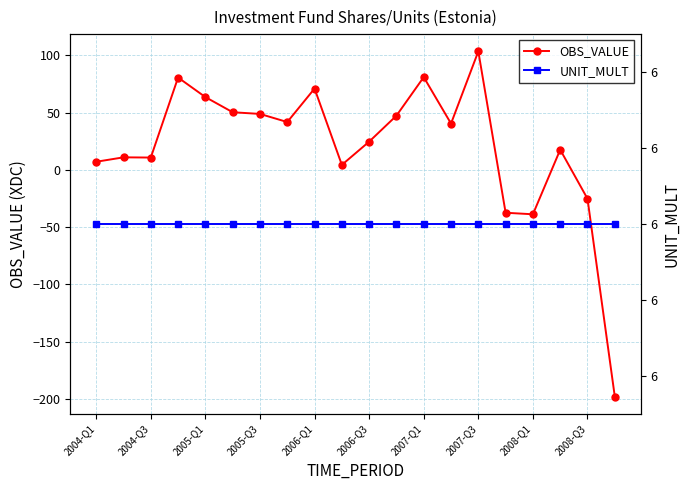

What is the maximum value for OBS_VALUE?

103.6